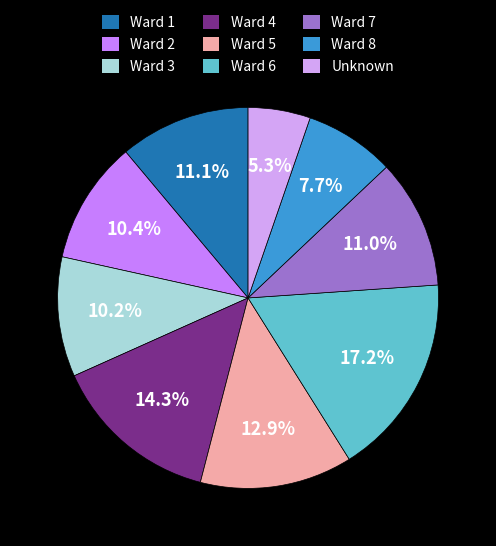

What portion of the pie excludes Ward 4?

85.7%